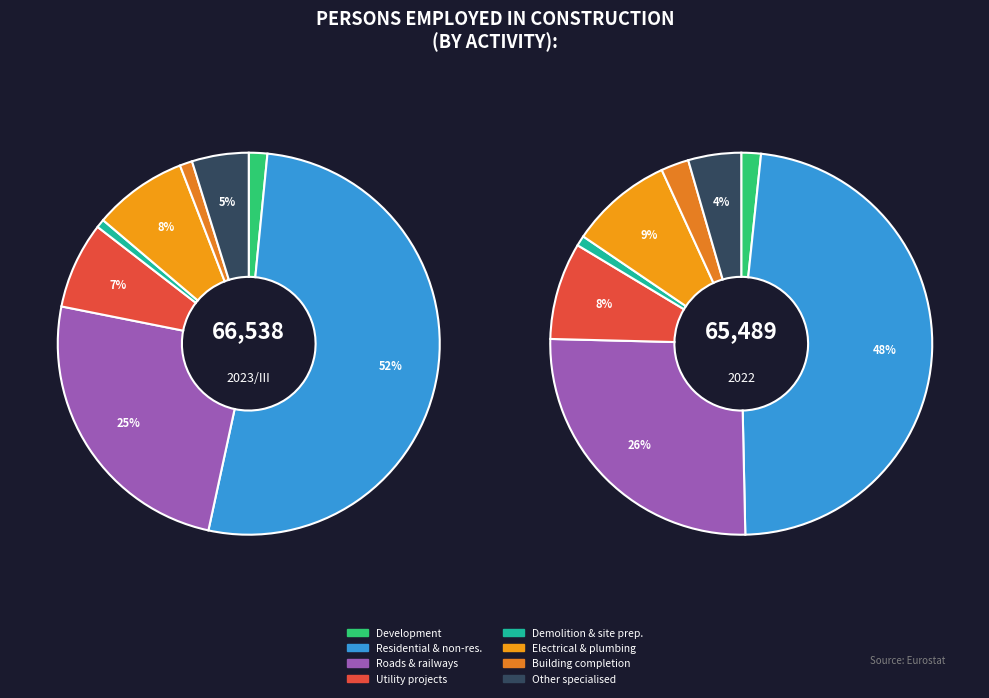

Is there any slice that represents more than half of the pie?

Yes